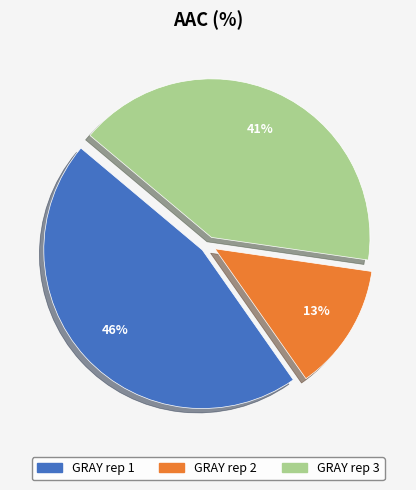

Does GRAY rep 1 account for over 50% of the chart?

No